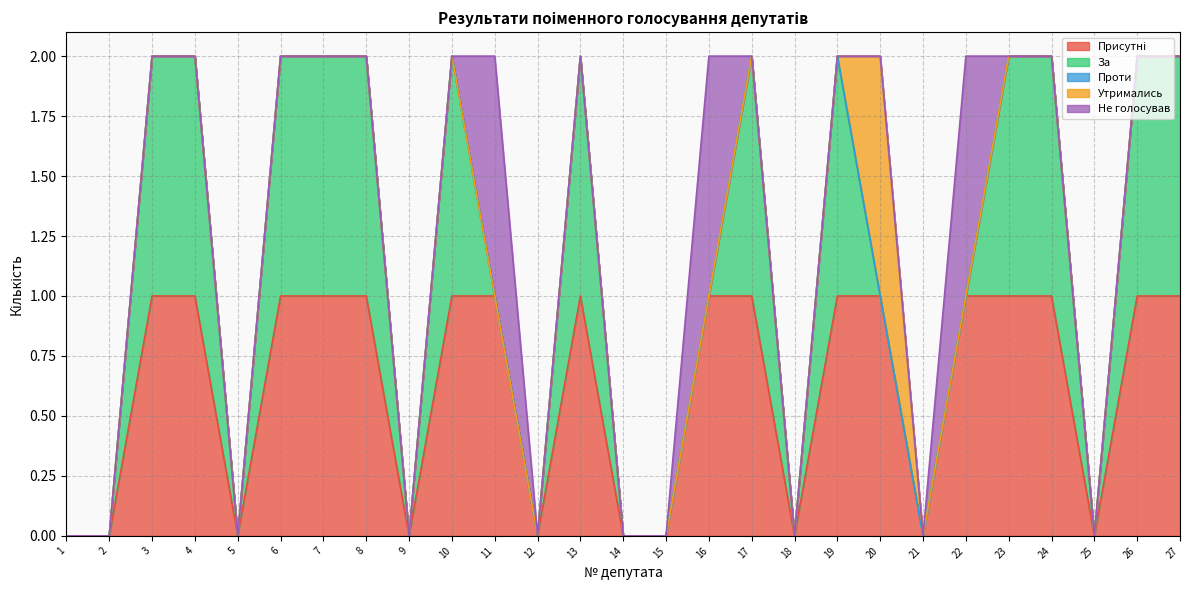

True or false: Проти and Утримались intersect in this chart.

False